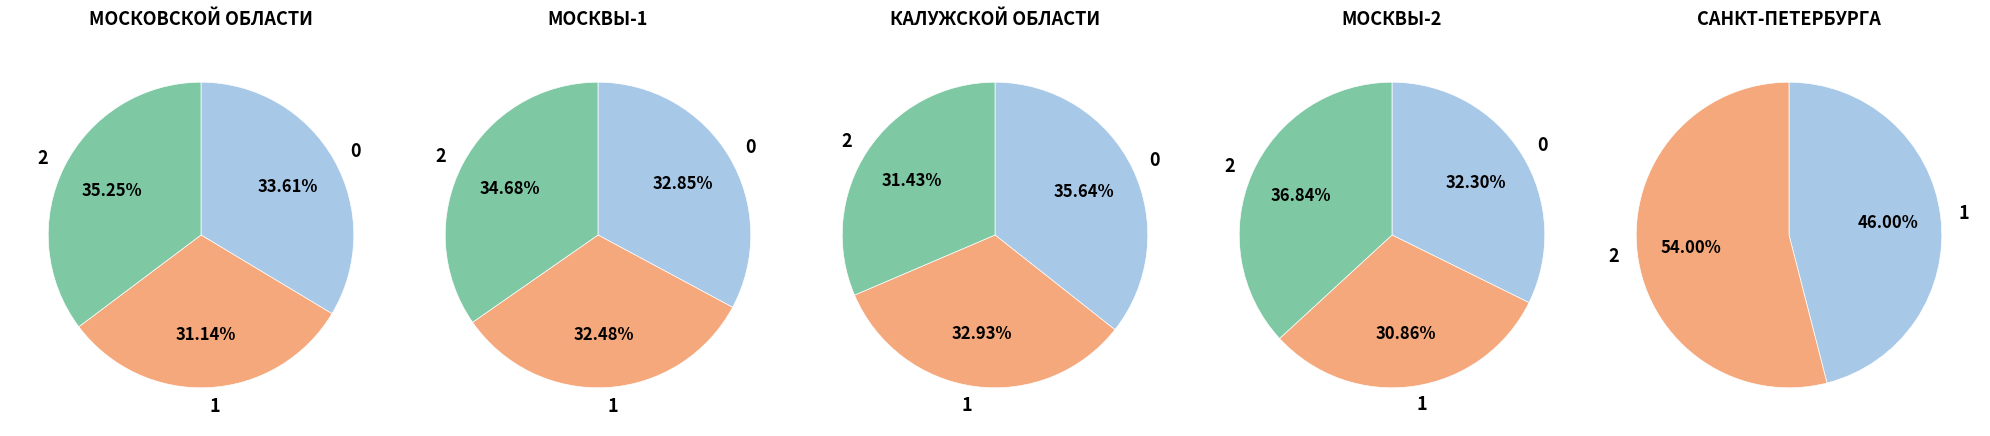

Between МОСКВЫ-1 and КАЛУЖСКОЙ ОБЛАСТИ, which is larger?

МОСКВЫ-1